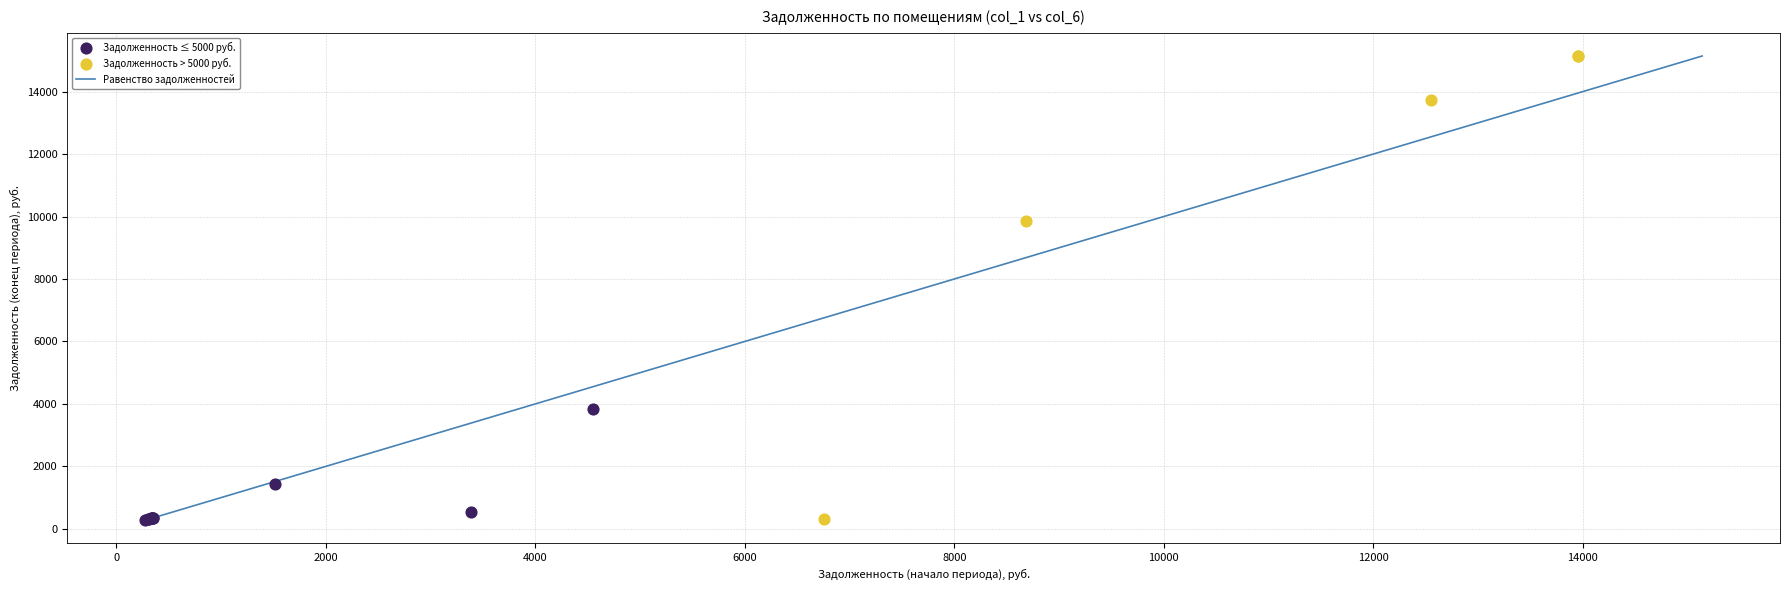

Which series contains the highest Y value?

Задолженность > 5000 руб.